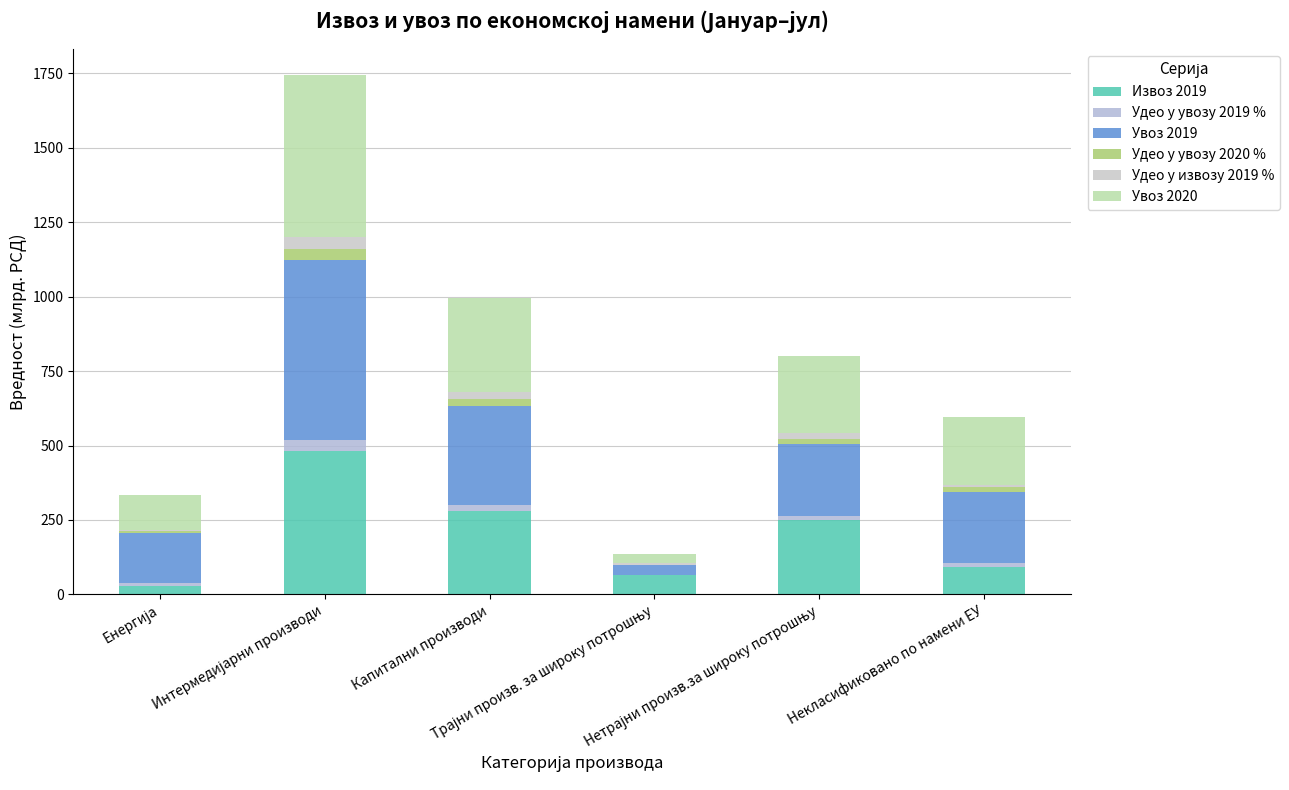

What are all the series names shown in the legend?

Извоз 2019, Удео у увозу 2019 %, Увоз 2019, Удео у увозу 2020 %, Удео у извозу 2019 %, Увоз 2020